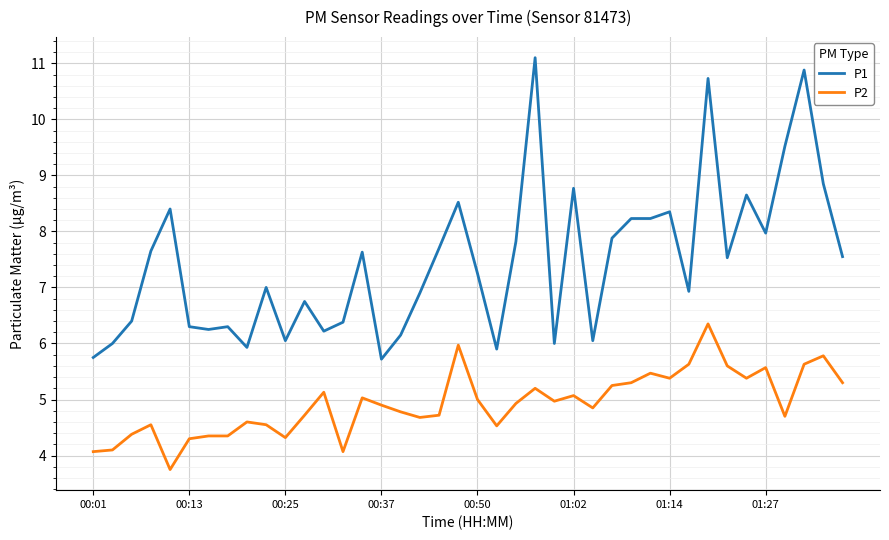

Which series has the largest range (max minus min)?

P1